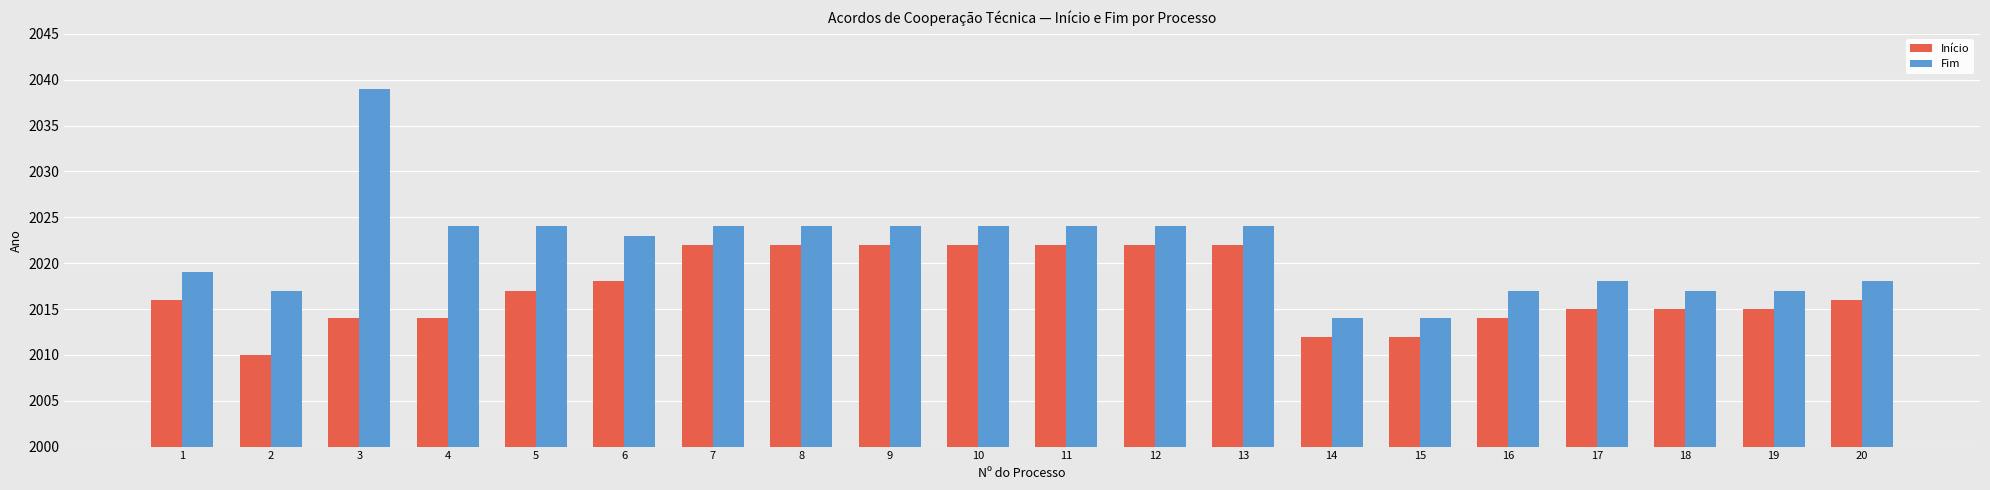

Is the value of Início at 11 greater than the value of Fim at 13?

No